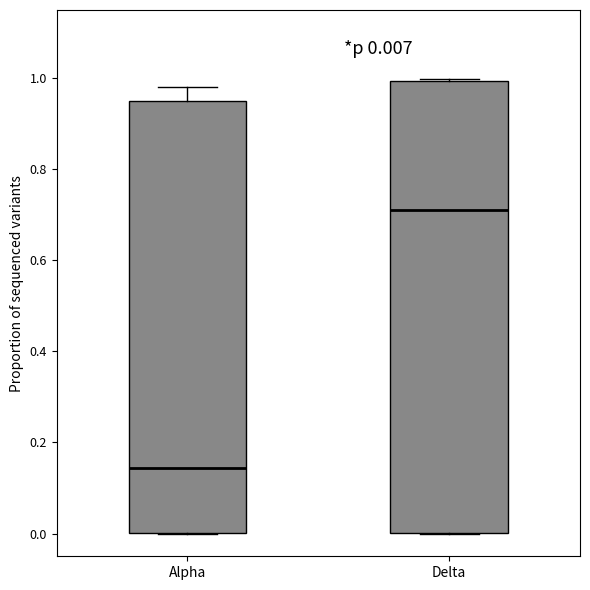

Which box is the tallest, from its lower edge to its upper edge?

Delta